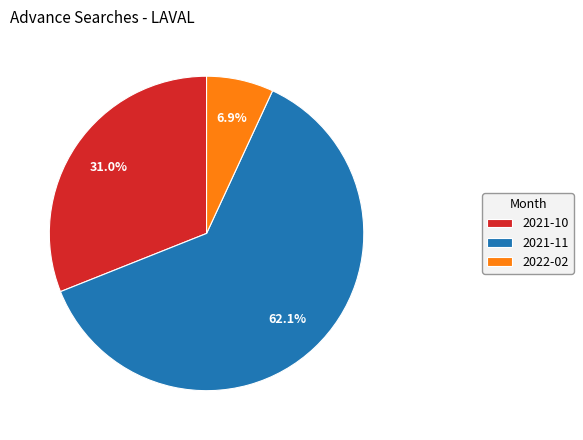

Between 2021-11 and 2021-10, which is larger?

2021-11